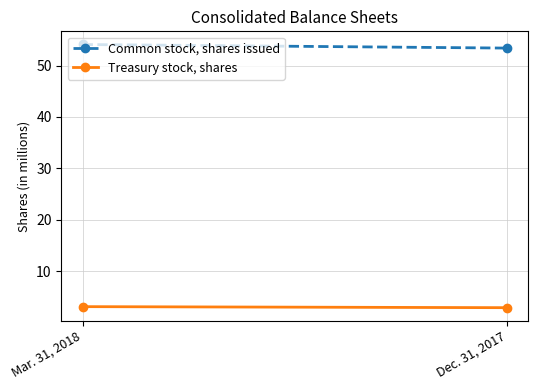

The value of Treasury stock, shares at Dec. 31, 2017 is 2.9. True or false?

True